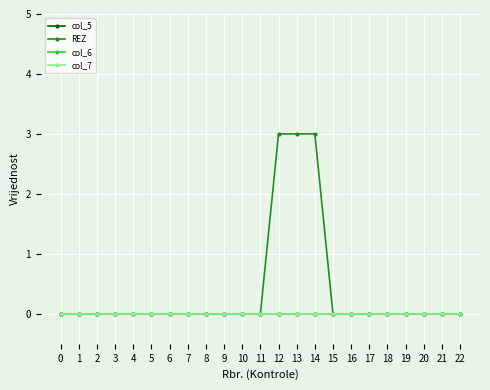

Does the chart have visible grid lines?

Yes